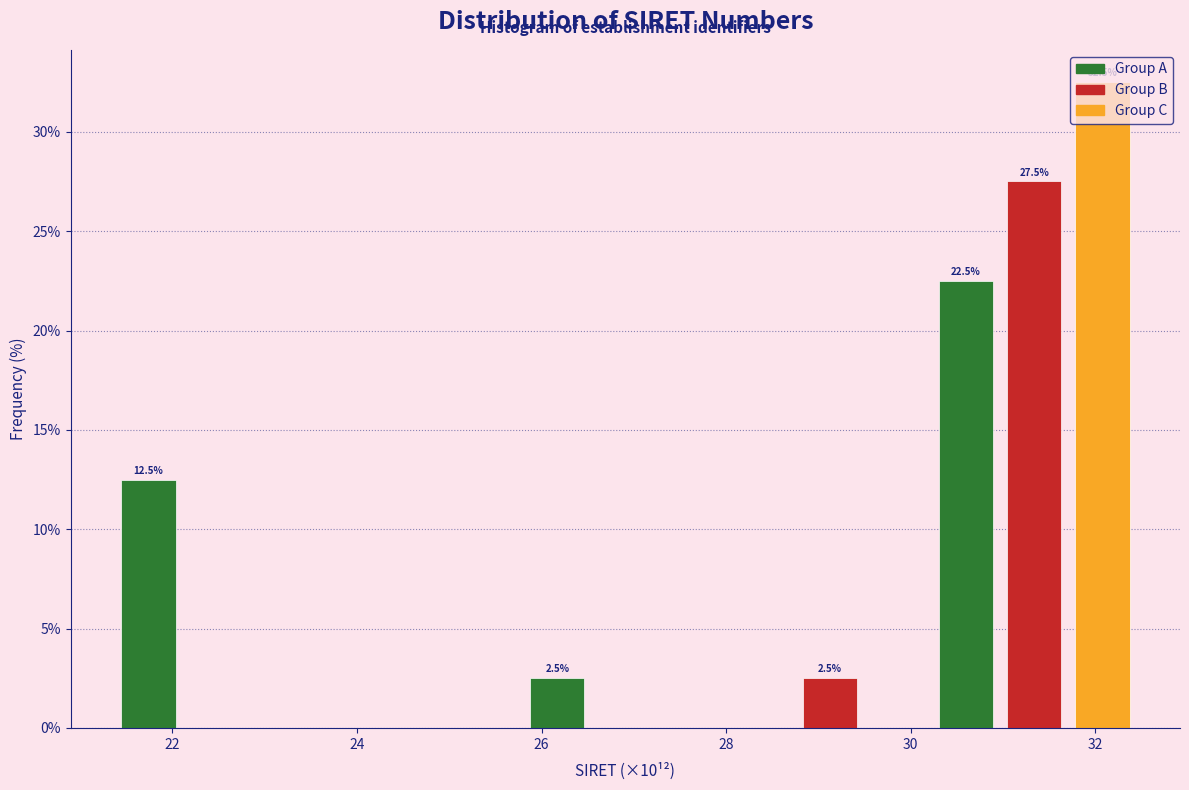

Read against the x-axis, roughly where is the centre of the tallest bar?

32.0